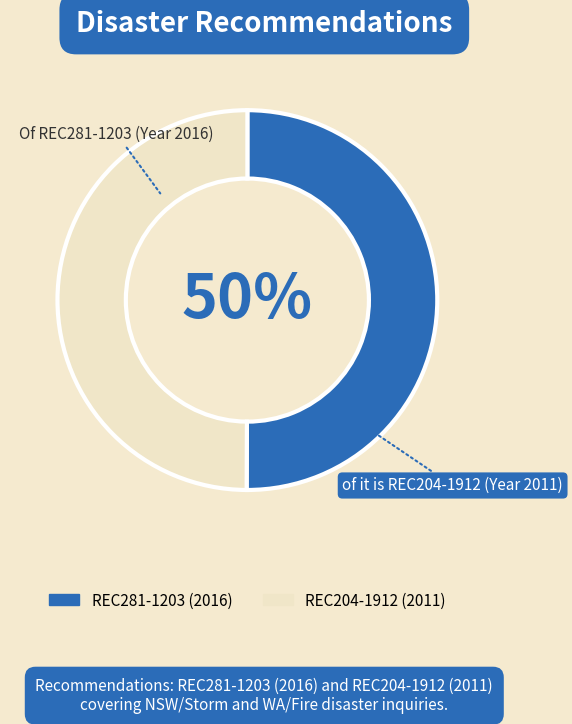

To the nearest percent, what is the combined percentage of REC204-1912 and REC281-1203?

100%